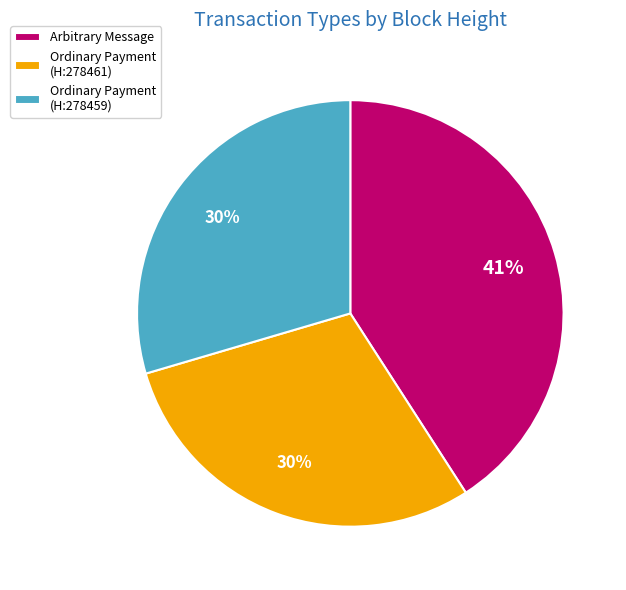

Which has a higher value, Arbitrary Message or Ordinary Payment (H:278459)?

Arbitrary Message